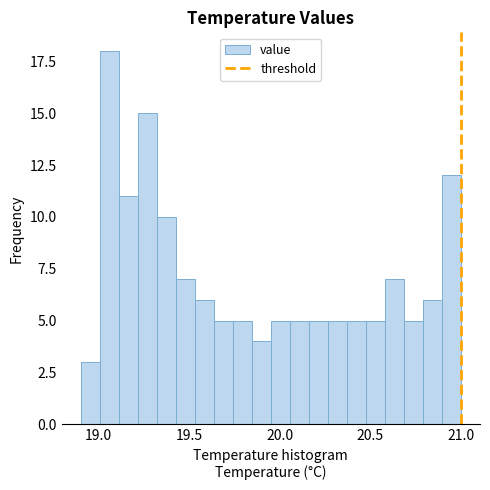

Read against the x-axis, roughly where is the centre of the tallest bar?

19.05